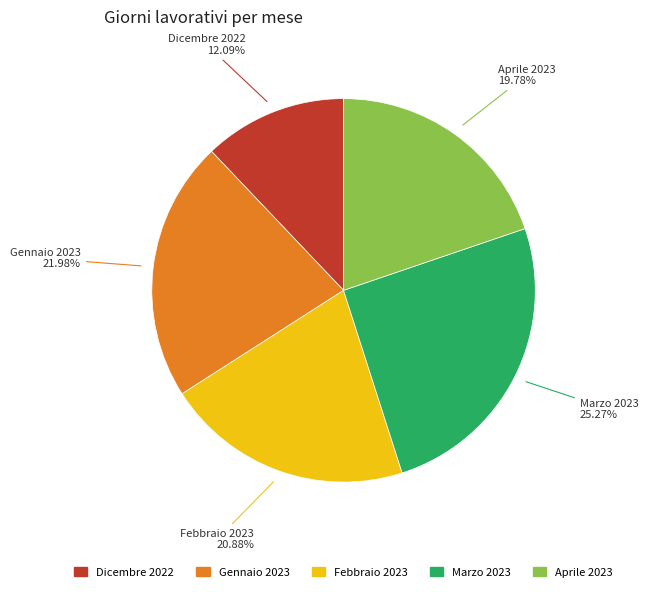

Which category has the biggest portion of the pie?

Marzo 2023